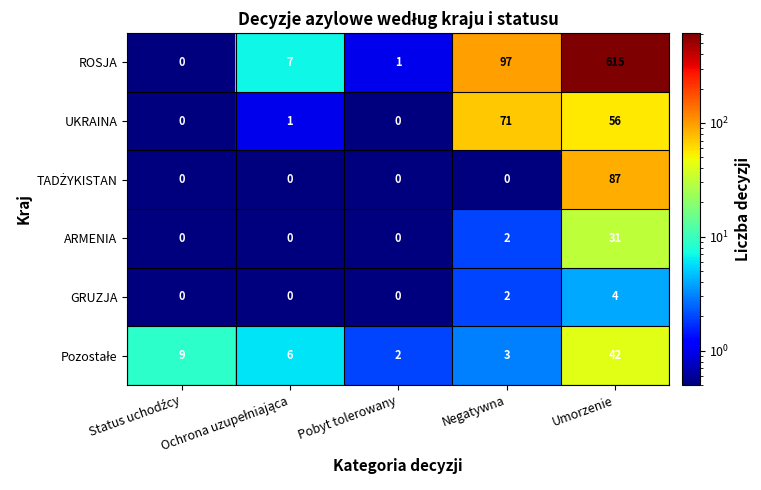

Which series has the widest spread of values?

ROSJA